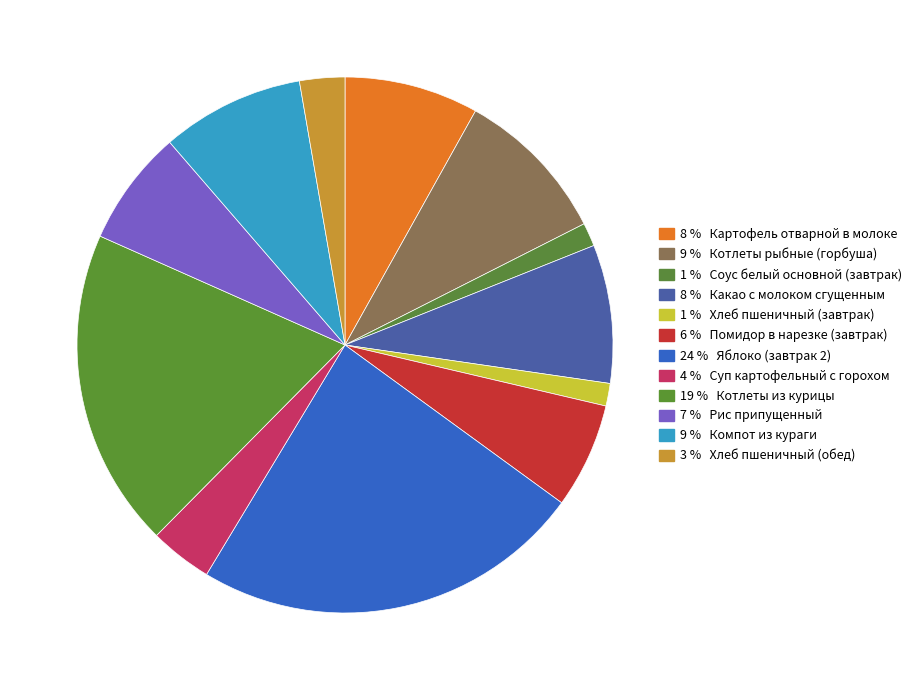

How many slices are in this pie chart?

12